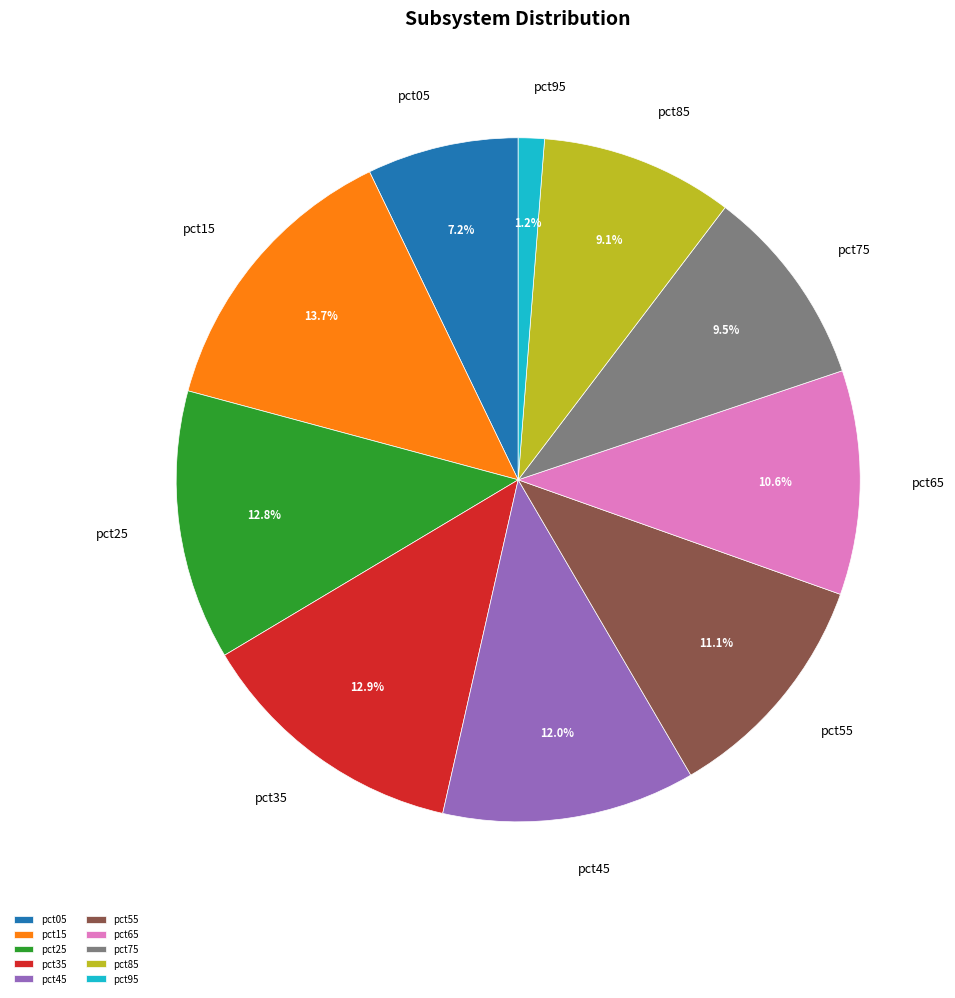

How many segments does this pie chart have?

10